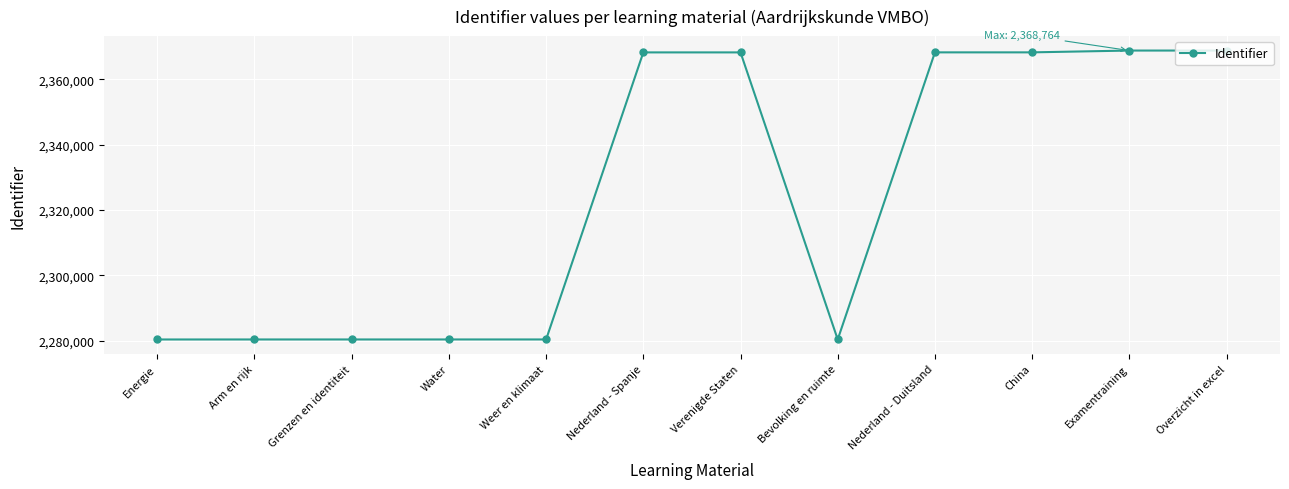

What is the change in value from Energie to Overzicht in excel?

+88322